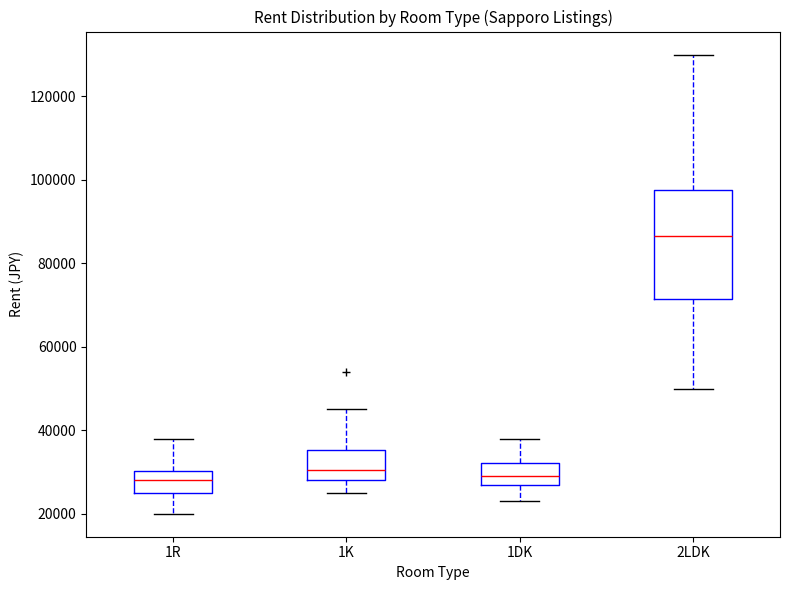

Reading left to right, read every box against the y-axis: the position of its median line, the range the box covers, and the ends of its whiskers. The values are not printed on the chart, so give them approximately, as read against the axis.

1R: median 28000, box 26000 to 30000, whiskers 20000 to 38000
1K: median 30000, box 28000 to 36000, whiskers 26000 to 46000
1DK: median 30000, box 28000 to 32000, whiskers 24000 to 38000
2LDK: median 86000, box 72000 to 98000, whiskers 50000 to 130000